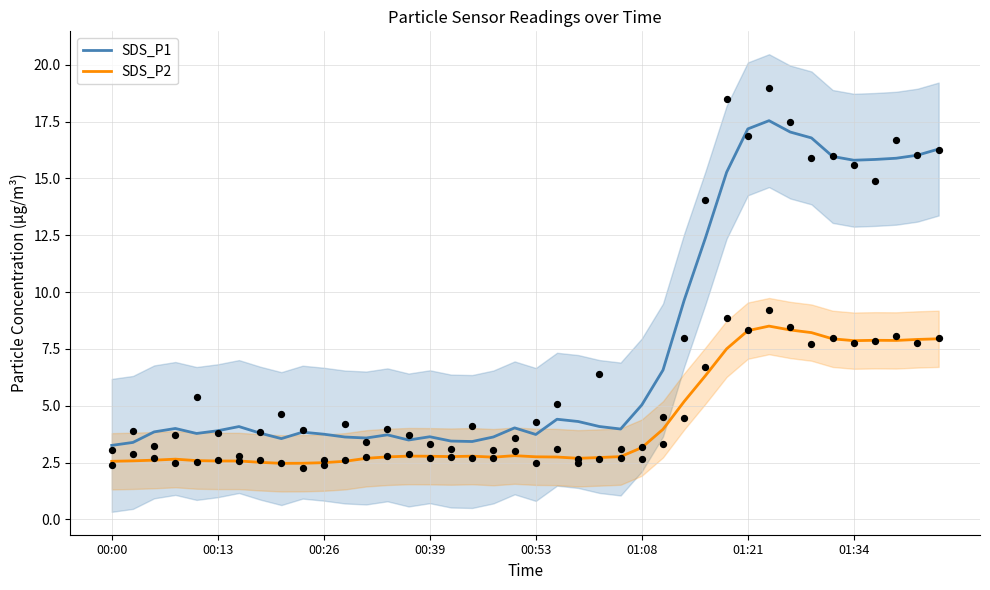

At how many categories does at least one series exceed 12?

12